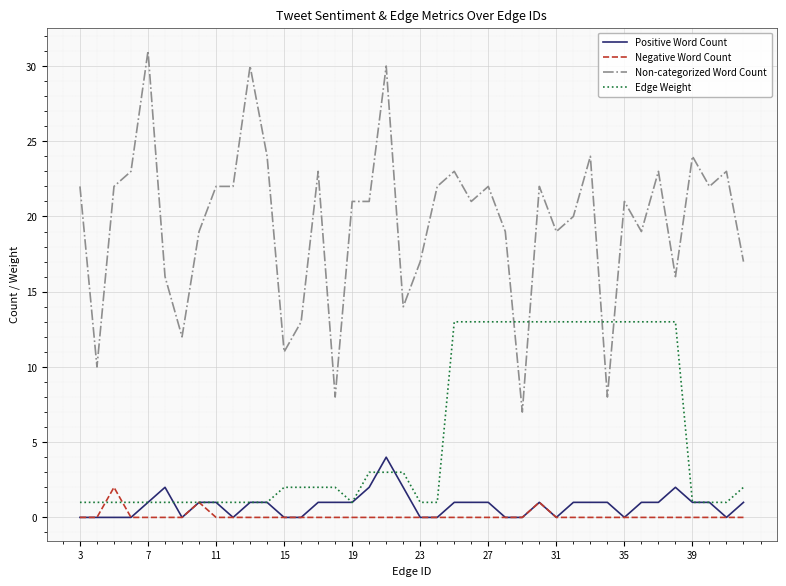

After their last crossing, which series has the higher values: Edge Weight or Non-categorized Word Count?

Non-categorized Word Count